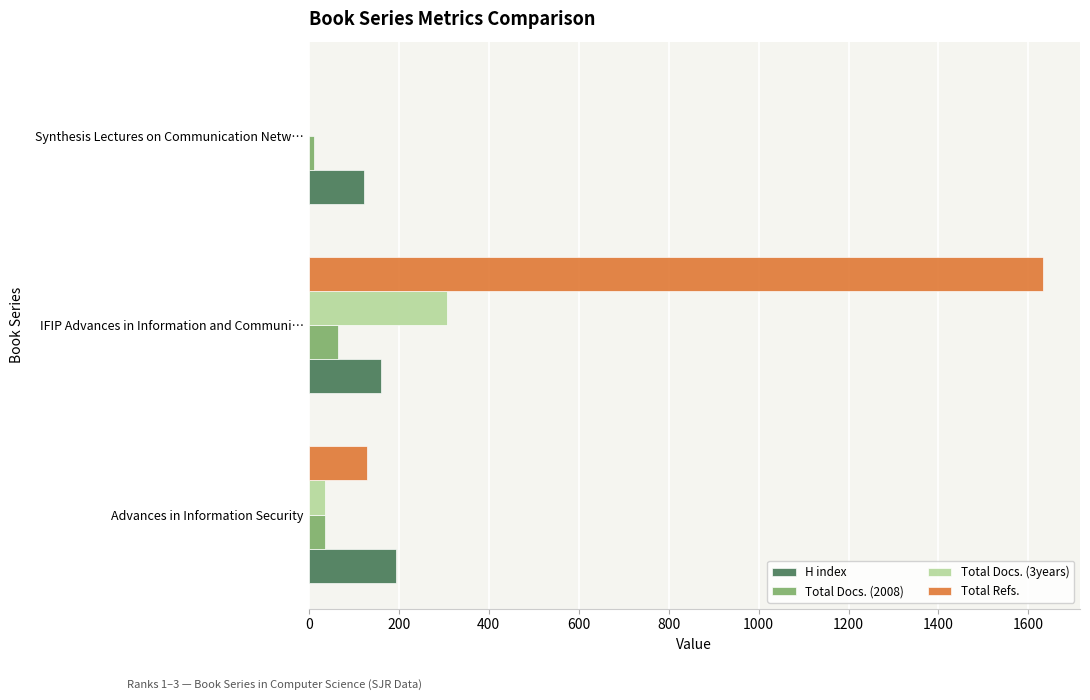

Which series changed the most between Advances in Information Security and IFIP Advances in Information and Communi…?

Total Refs.